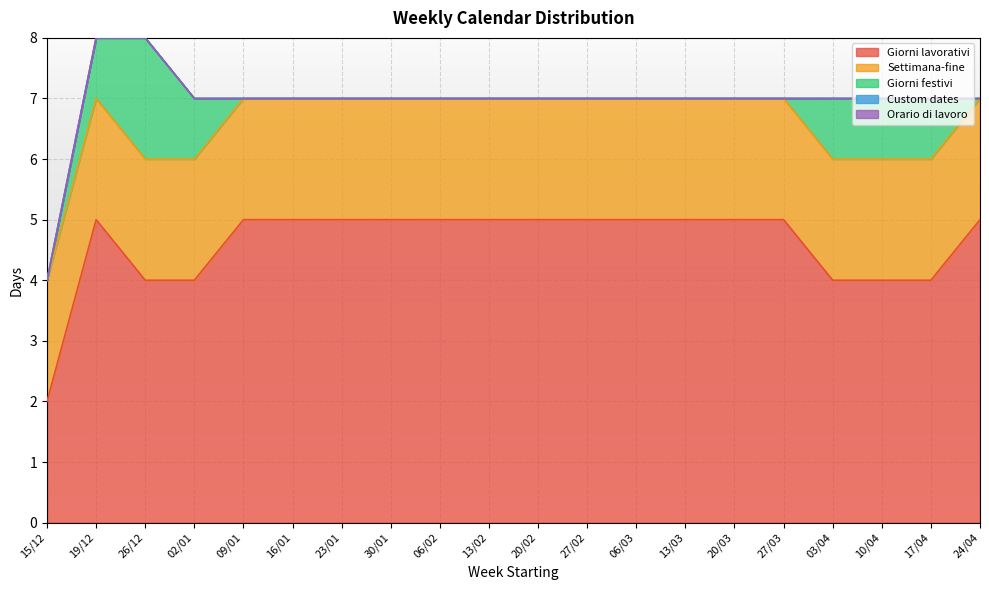

What is the label of the 13th point from the left?

06/03